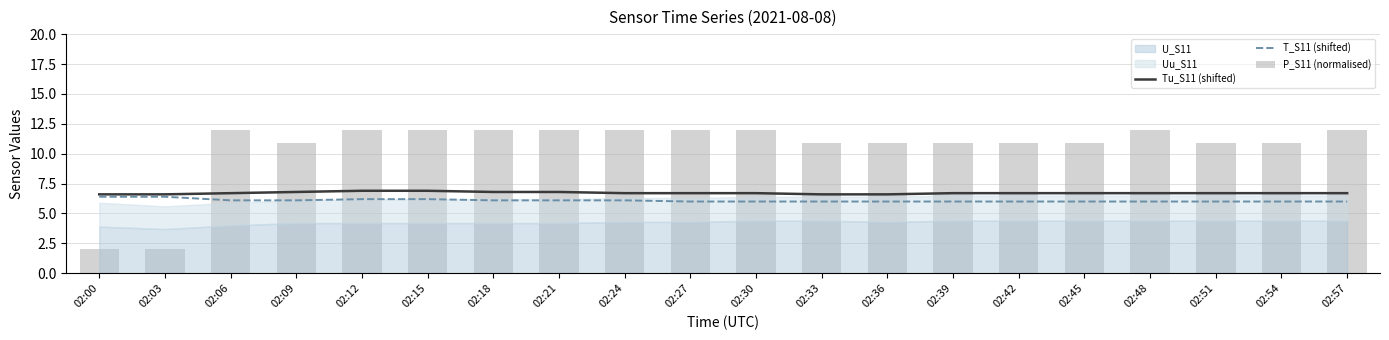

Are the bars horizontal?

No